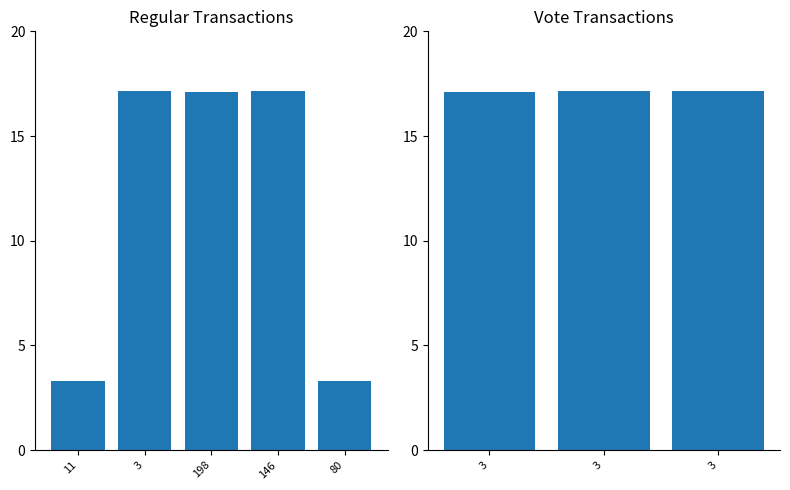

What is the approximate value at 3?

17.1